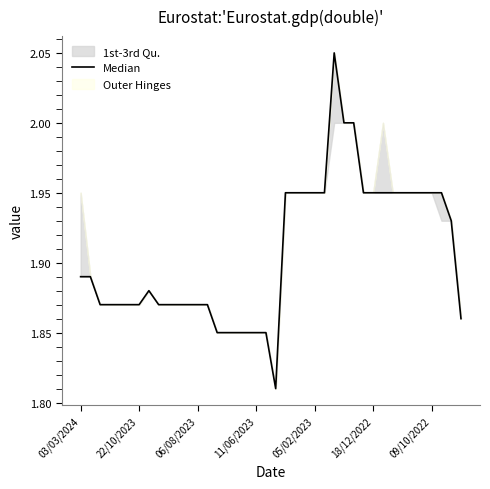

What is the minimum value shown in the chart?

1.8